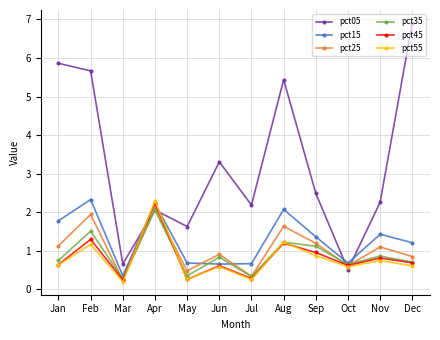

What is the lowest value of the pct15 series?

0.4